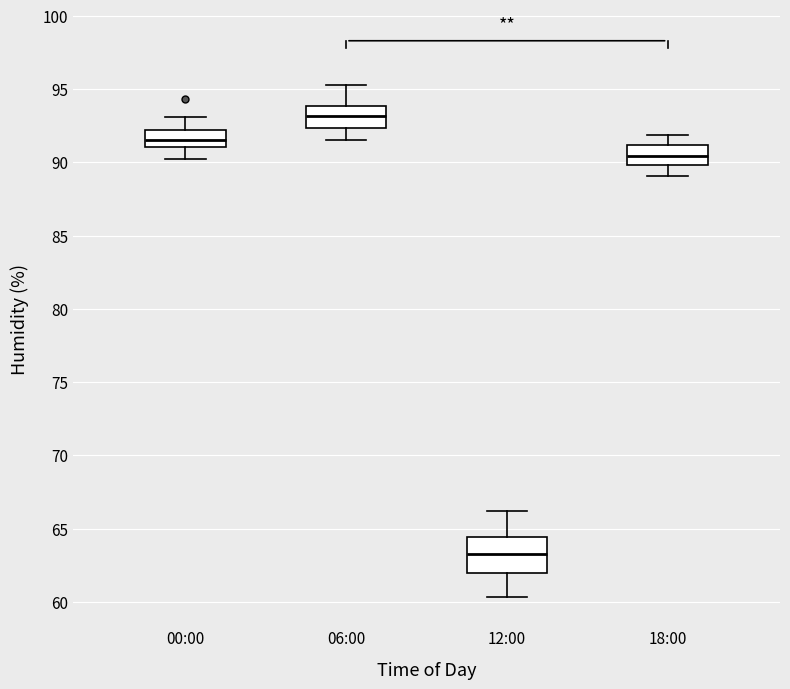

Which box's median line is the highest?

06:00